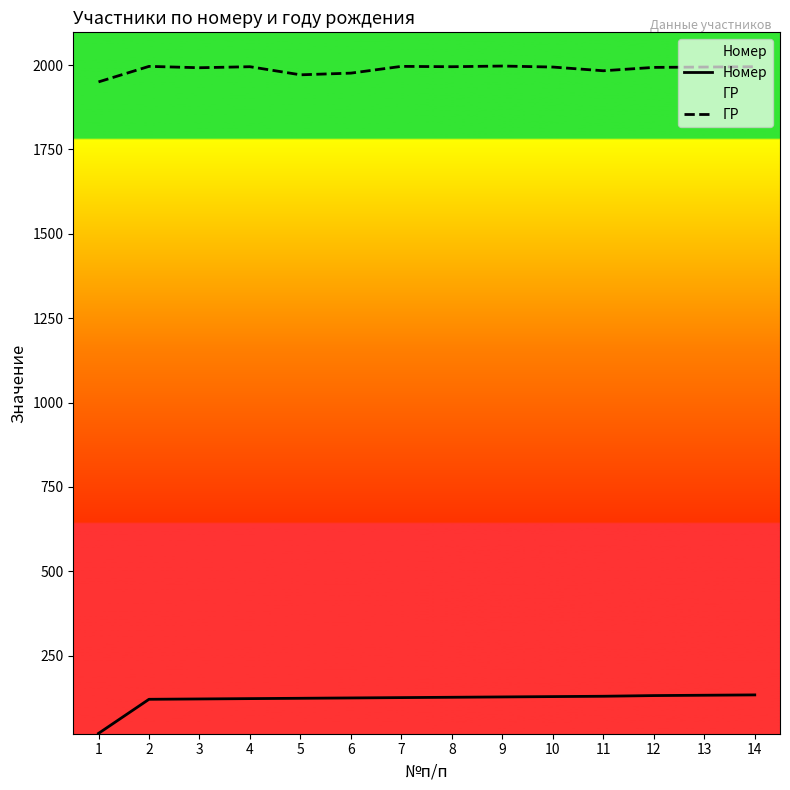

Which series has the largest total across all categories?

ГР